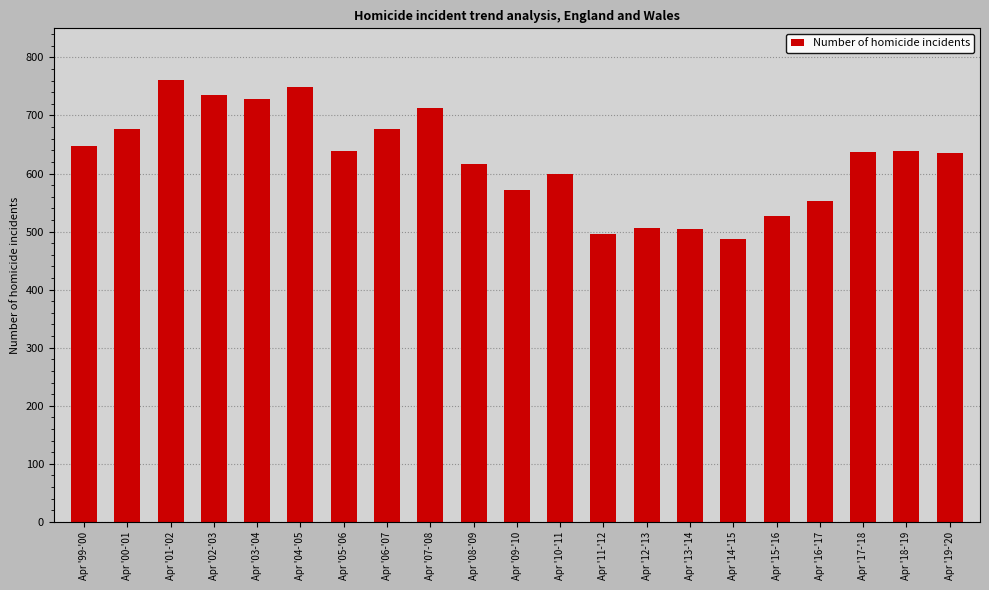

The value at Apr '14-'15 is 200. True or false?

False